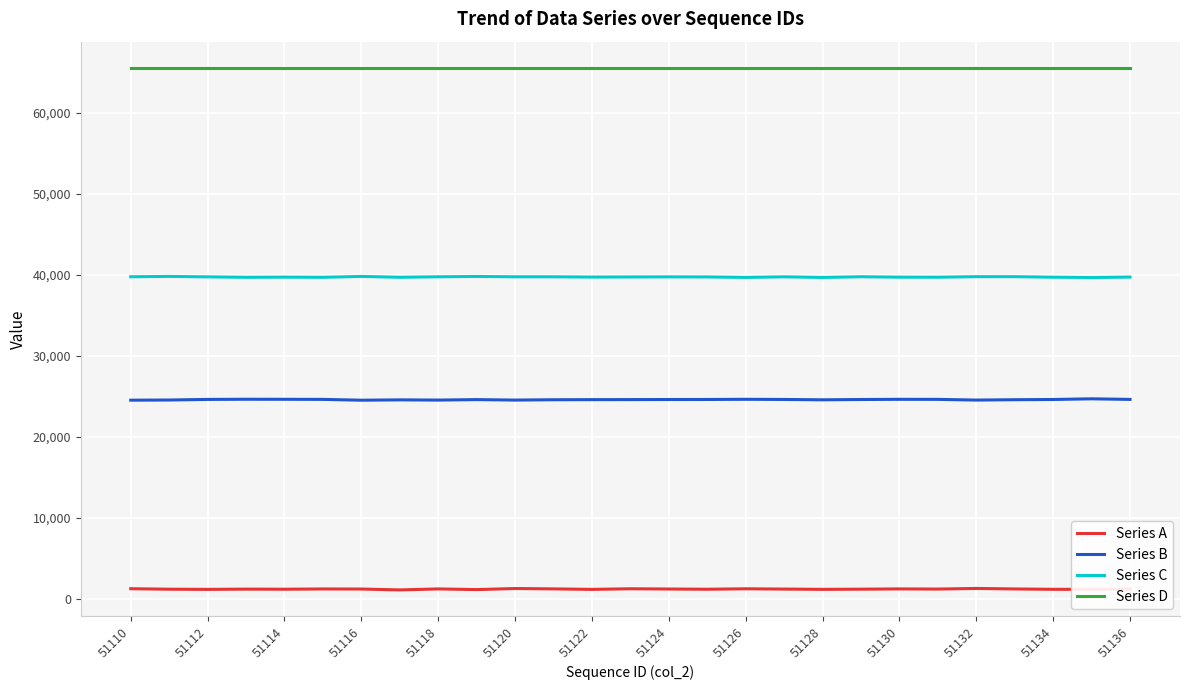

List the series in order of their peak value, lowest first.

Series A, Series B, Series C, Series D